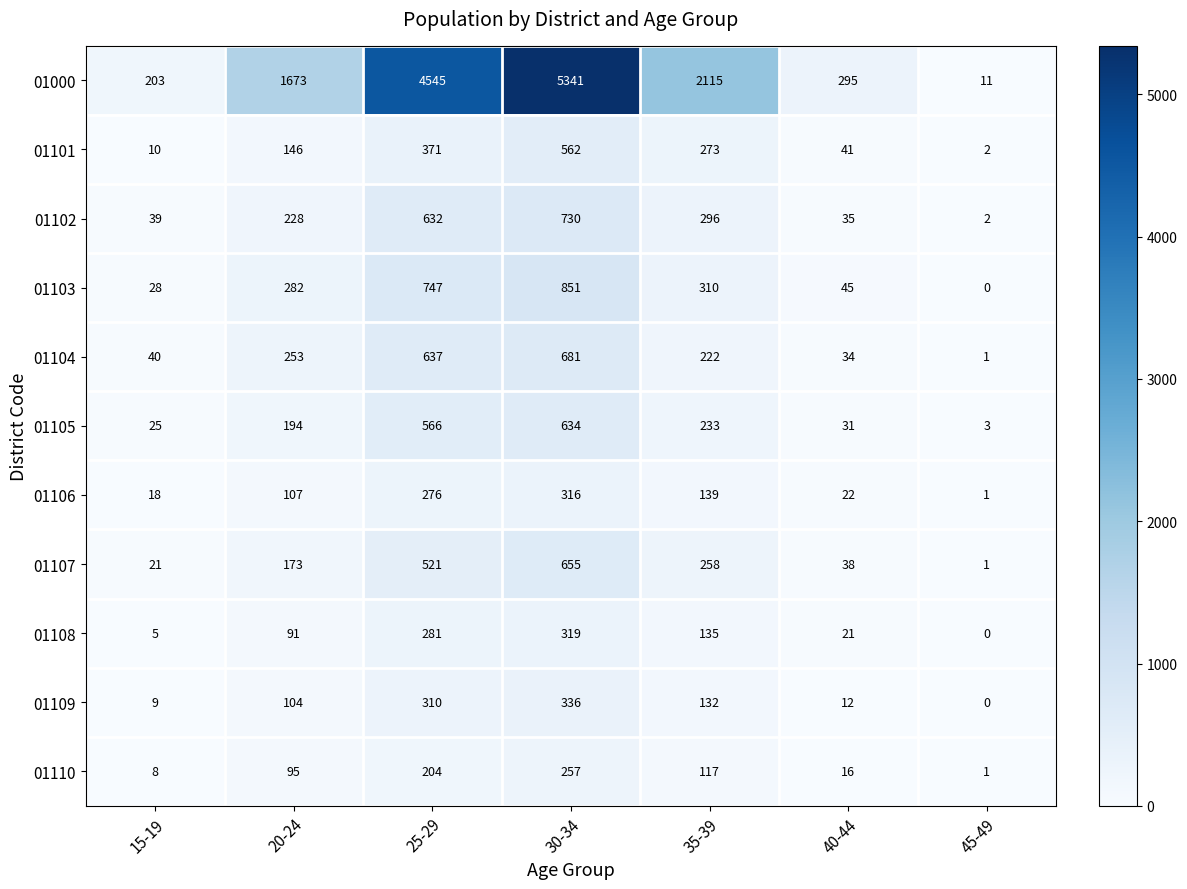

What is the difference between the maximum and minimum values in the 01101 series?

560